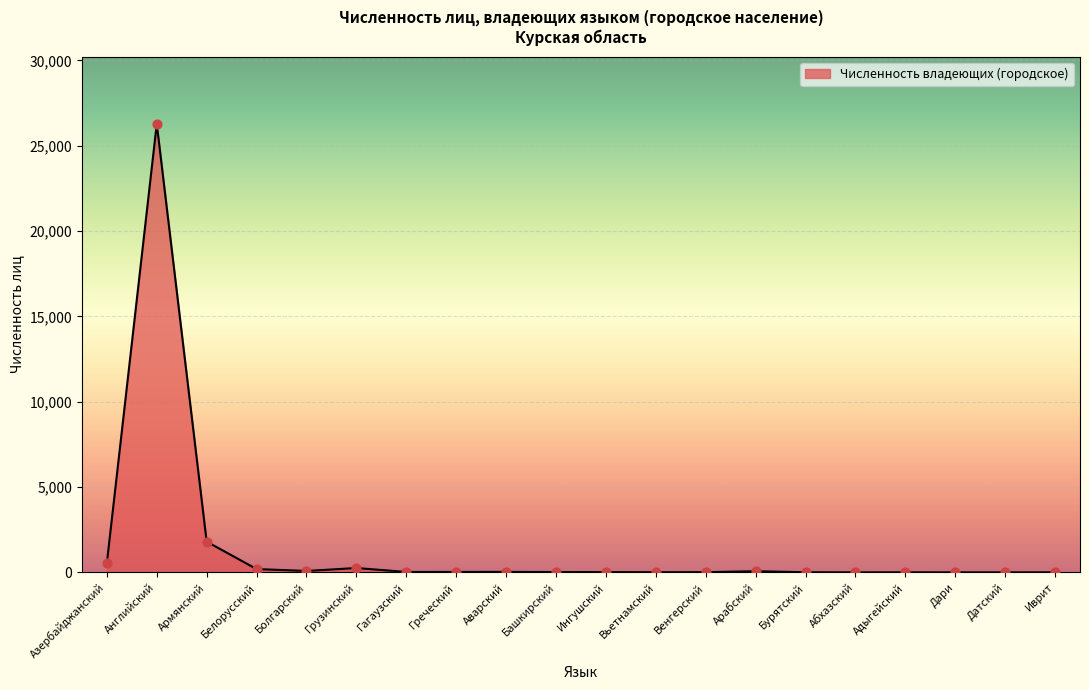

What is the ratio of the value at Греческий to the value at Арабский?

0.4